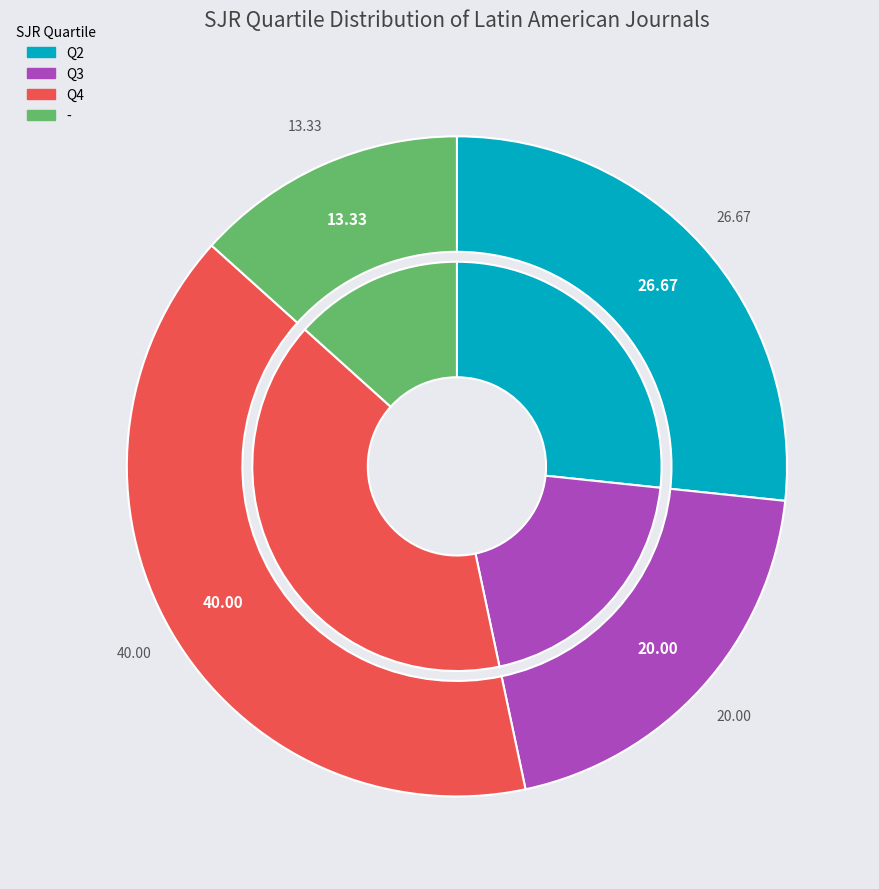

Which category has the biggest portion of the pie?

Q4